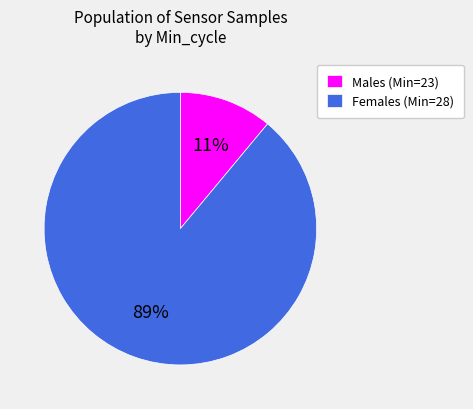

Does any single category account for the majority?

Yes